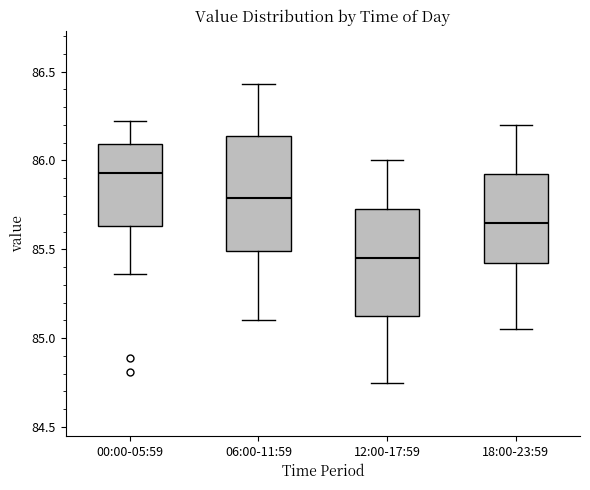

Which box's median line is the lowest?

12:00-17:59